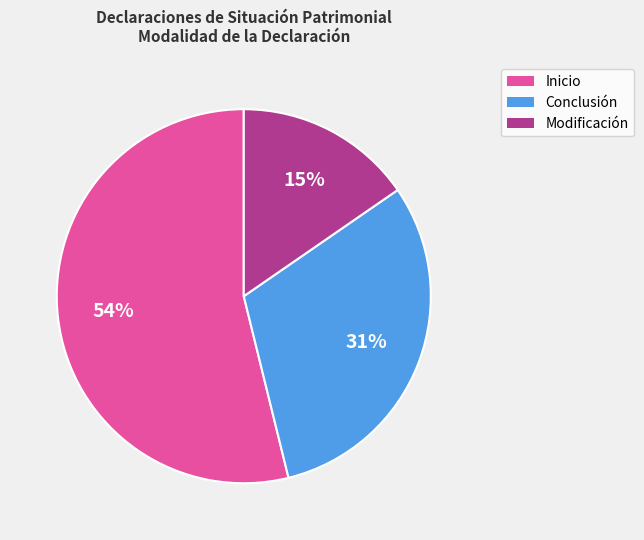

Is there a majority slice in this chart?

Yes